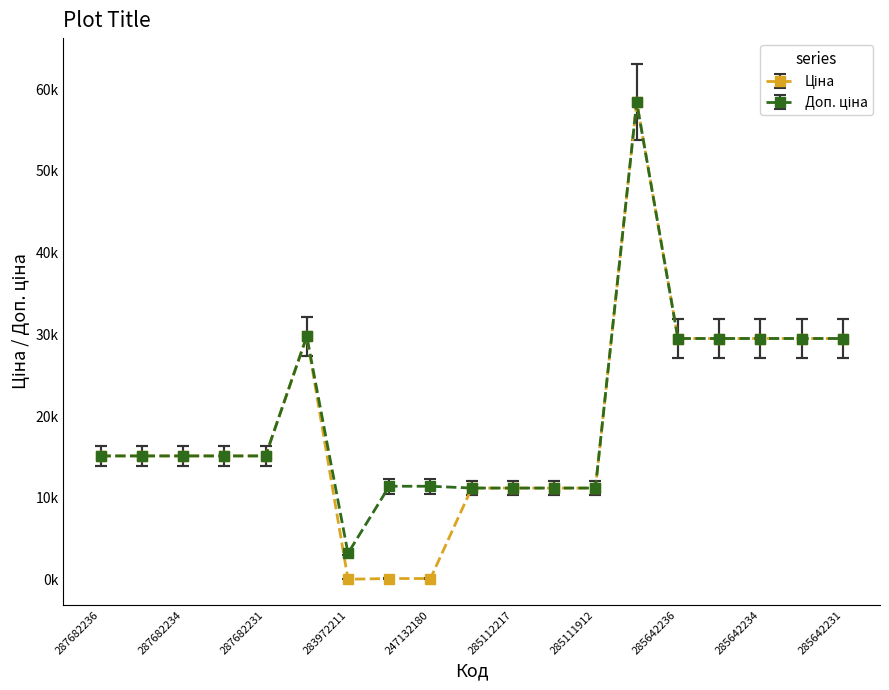

Reading left to right, list all the values displayed in this chart.

Ціна: 15120.0	15120.0	15120.0	15120.0	15120.0	29747.2	32.0	114.1	114.1	11188.2	11188.2	11188.2	11188.2	58426.5	29491.5	29491.5	29491.5	29491.5	29491.5
Доп. ціна: 15120.0	15120.0	15120.0	15120.0	15120.0	29747.2	3205.0	11410.0	11410.0	11188.2	11188.2	11188.2	11188.2	58426.5	29491.5	29491.5	29491.5	29491.5	29491.5